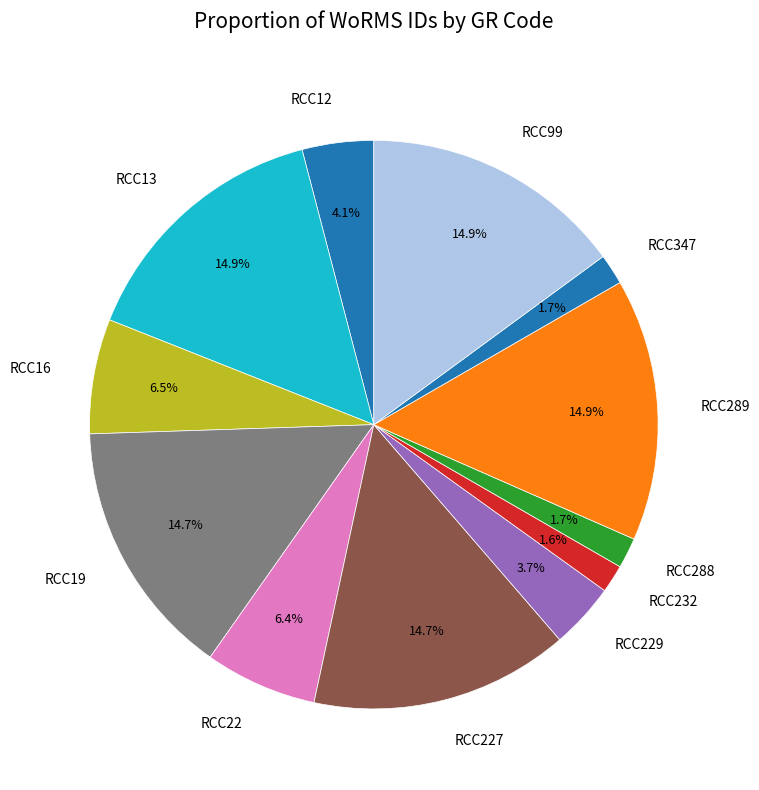

How many segments does this pie chart have?

12